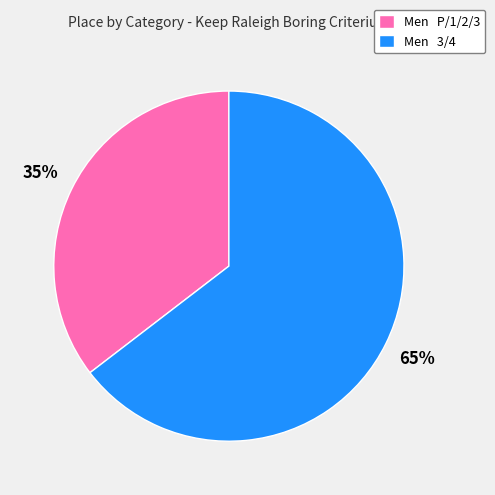

Is there a majority slice in this chart?

Yes